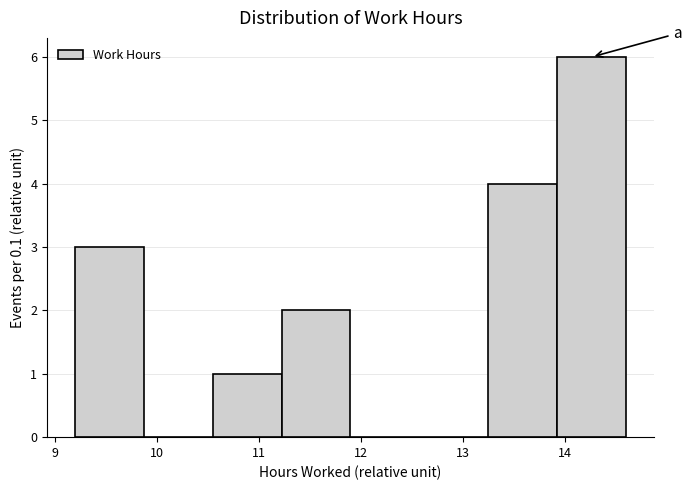

How tall is the bar that spans 13.2 to 13.9 on the x-axis? Neither the bar edges nor the heights are printed on the chart, so give them approximately, as read against the axes.

4